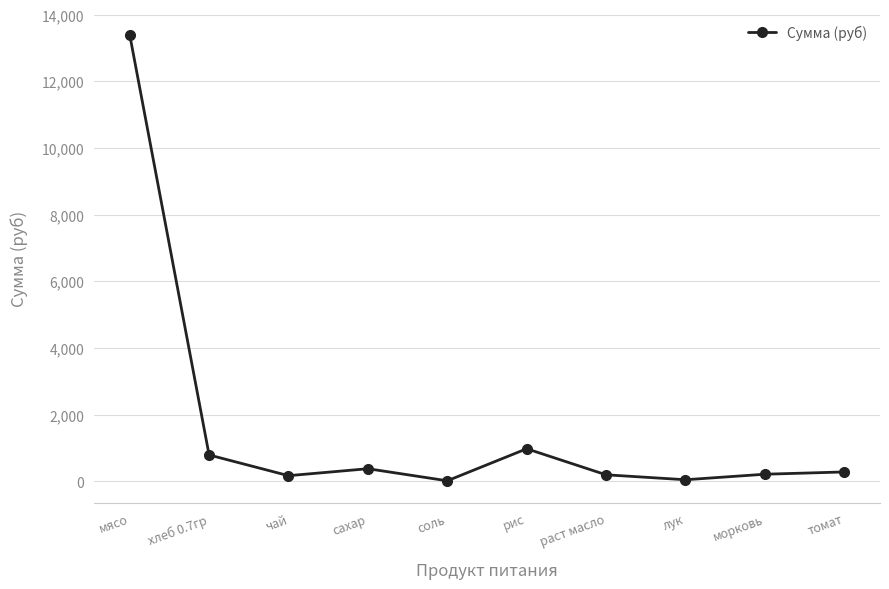

What is the greatest value displayed?

13398.0